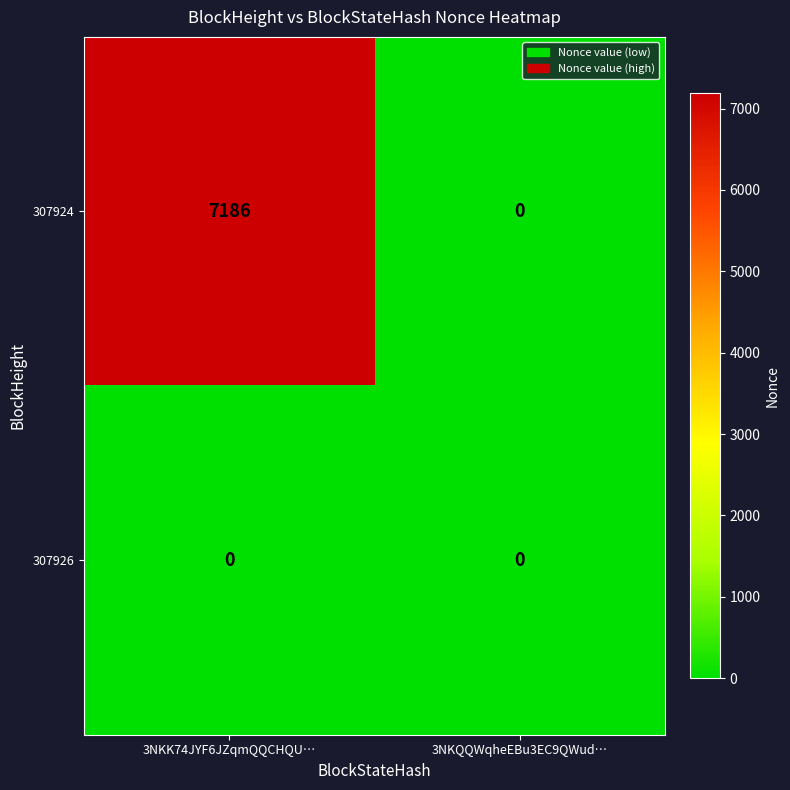

Which series has the widest spread of values?

307924